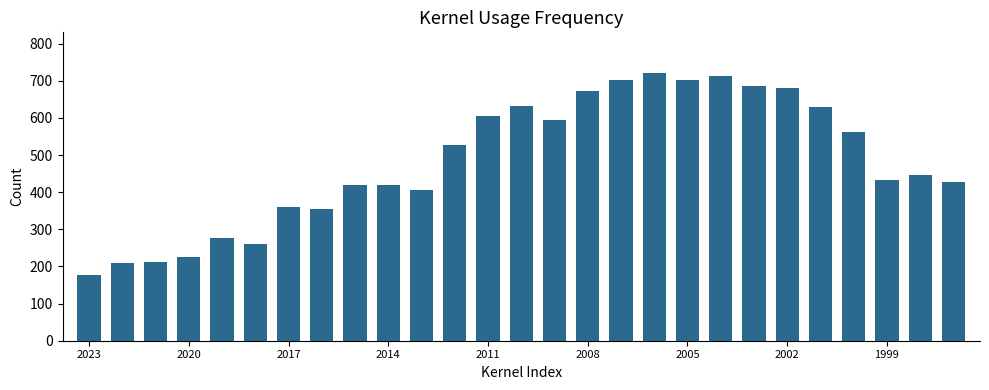

What is the maximum value shown in the chart?

722